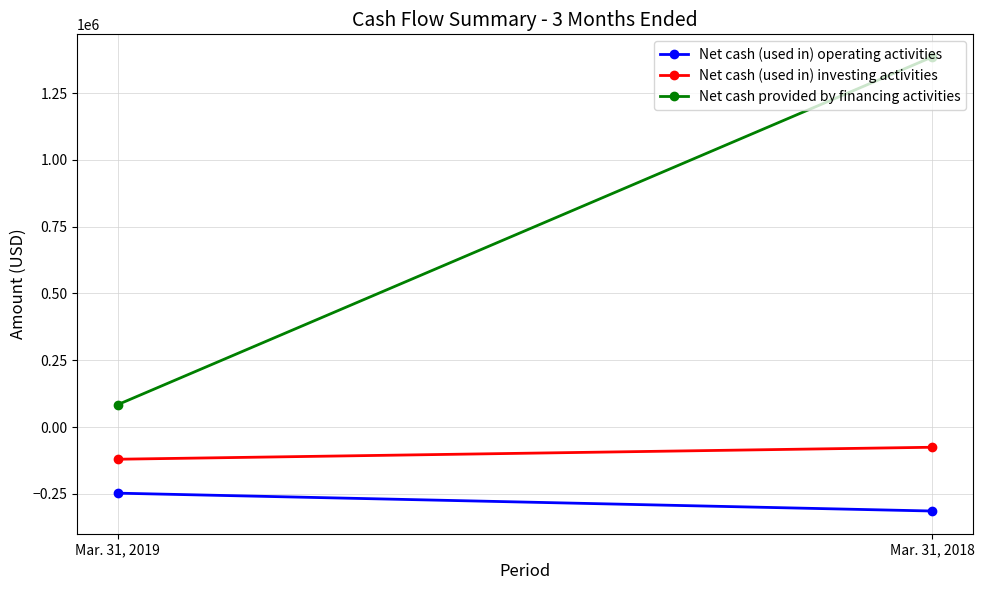

What is the minimum value shown in the chart?

-314514